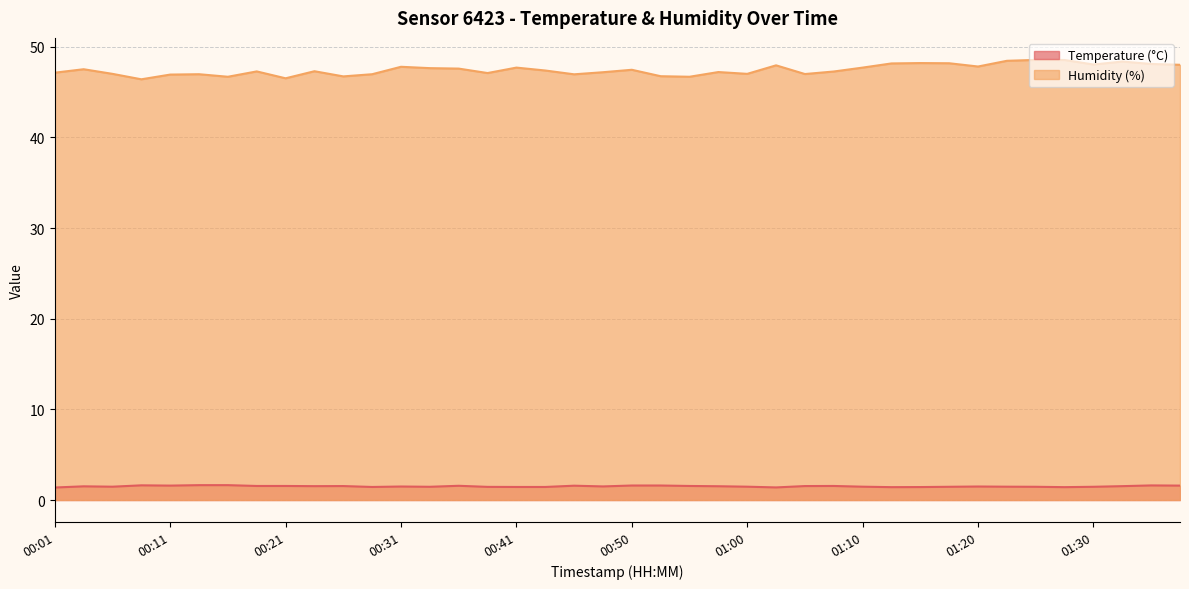

What is the sum of all Humidity (%) values?

1898.3